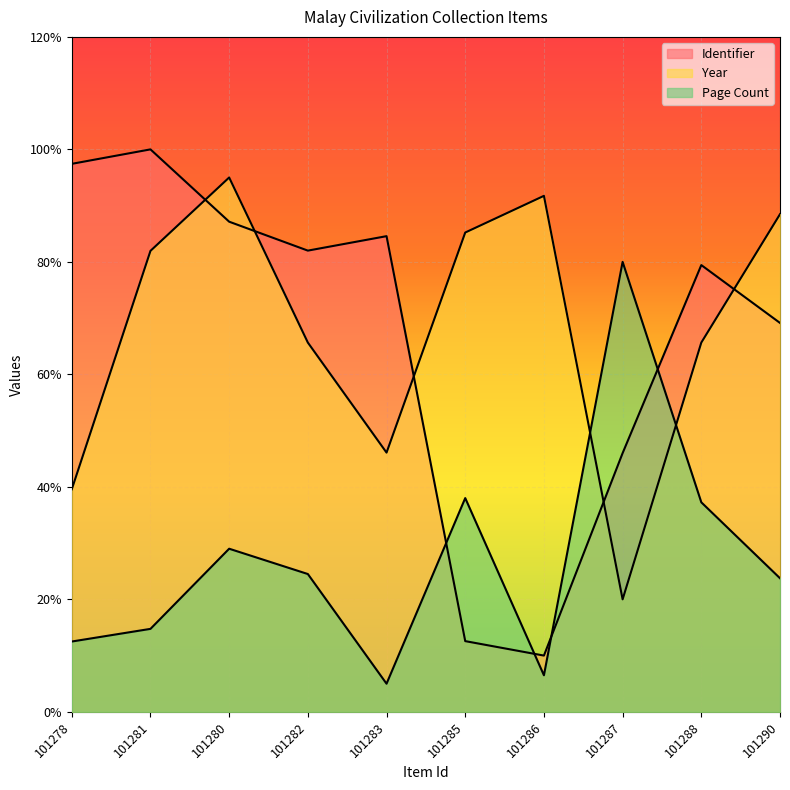

What is the value of the Page Count point at the 5th from the left?

5.0